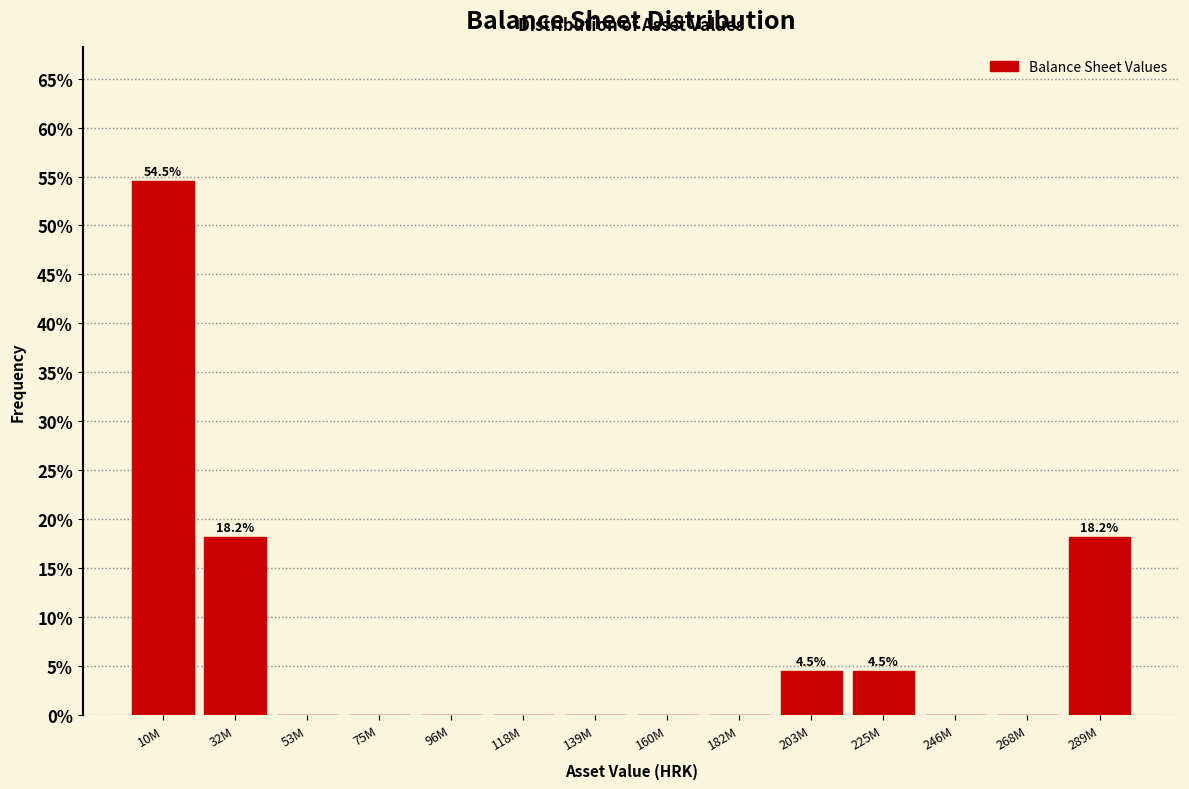

Reading left to right, transcribe all the data shown in this chart.

10M=54.5	32M=18.2	53M=0.0	75M=0.0	96M=0.0	118M=0.0	139M=0.0	160M=0.0	182M=0.0	203M=4.5	225M=4.5	246M=0.0	268M=0.0	289M=18.2